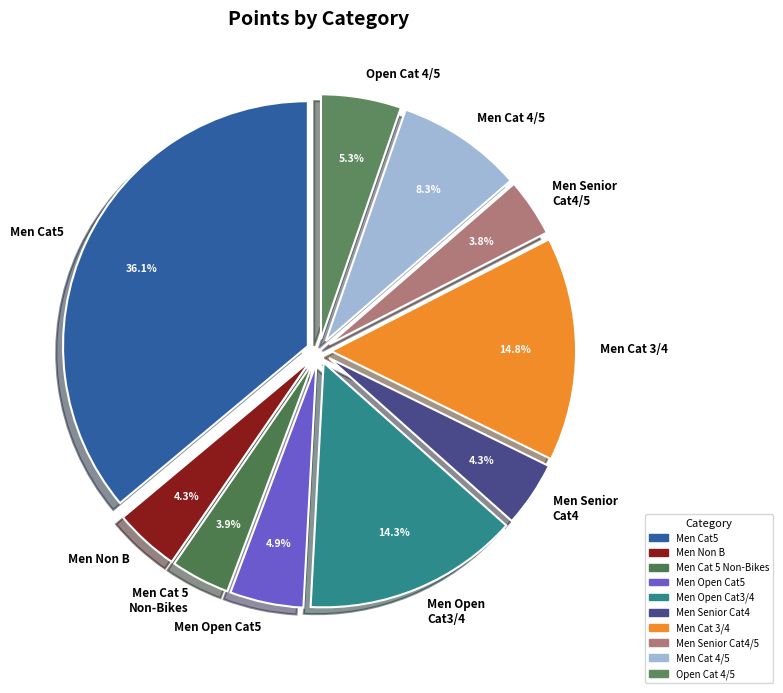

Does Men Senior Cat4/5 represent more than half of the total?

No